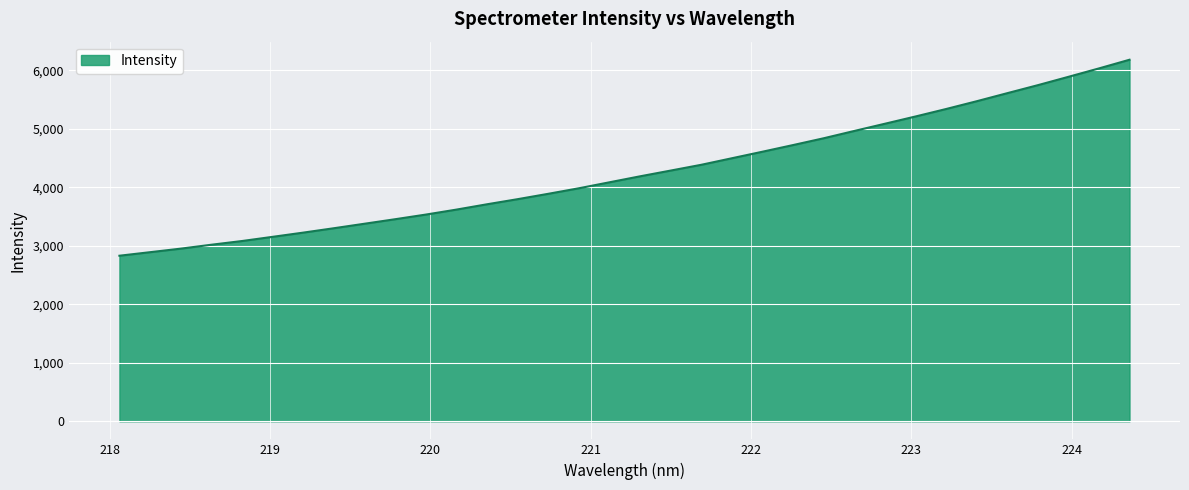

What is the difference between the maximum and minimum values?

3350.3